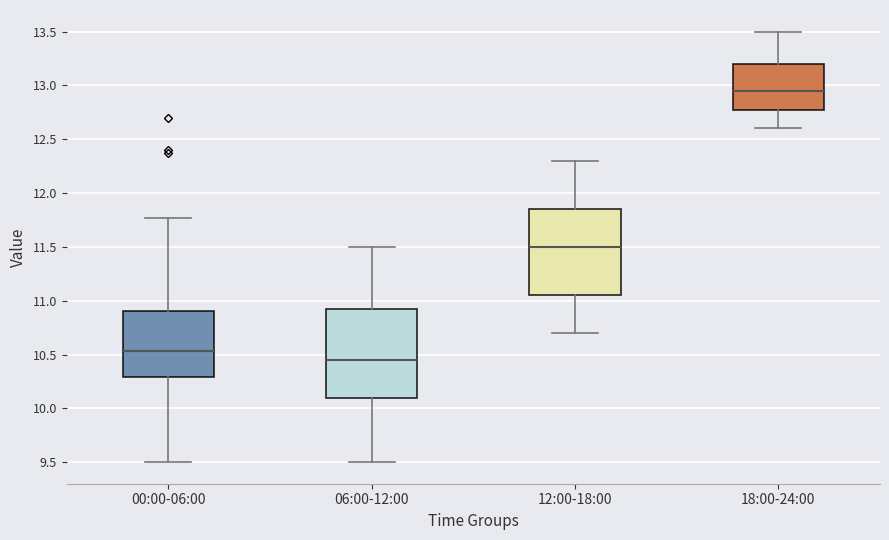

Reading left to right, read every box against the y-axis: the position of its median line, the range the box covers, and the ends of its whiskers. The values are not printed on the chart, so give them approximately, as read against the axis.

00:00-06:00: median 10.55, box 10.30 to 10.90, whiskers 9.50 to 11.75
06:00-12:00: median 10.45, box 10.10 to 10.95, whiskers 9.50 to 11.50
12:00-18:00: median 11.50, box 11.05 to 11.85, whiskers 10.70 to 12.30
18:00-24:00: median 12.95, box 12.80 to 13.20, whiskers 12.60 to 13.50